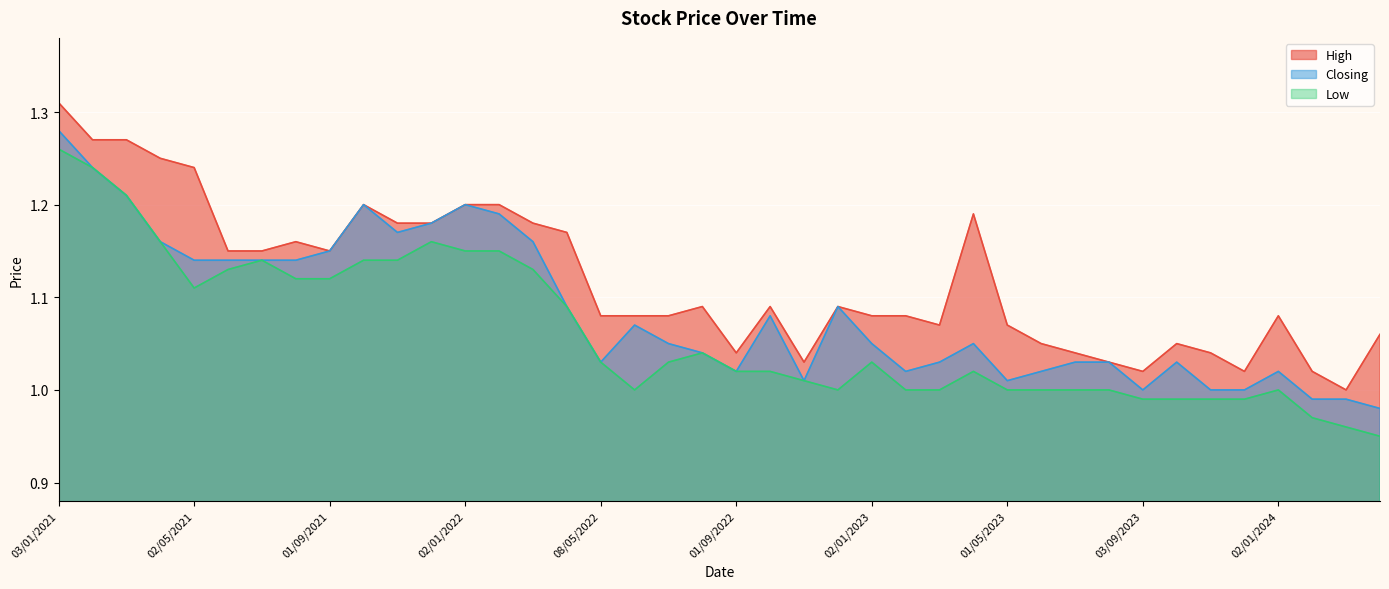

List the labels in order of Closing value, smallest first.

01/04/2024, 03/03/2024, 01/02/2024, 03/12/2023, 01/11/2023, 03/09/2023, 01/05/2023, 01/11/2022, 02/01/2024, 04/06/2023, 01/02/2023, 01/09/2022, 01/10/2023, 01/08/2023, 02/07/2023, 01/03/2023, 08/05/2022, 01/08/2022, 02/04/2023, 02/01/2023, 03/07/2022, 01/06/2022, 02/10/2022, 01/12/2022, 03/04/2022, 01/08/2021, 01/07/2021, 01/06/2021, 02/05/2021, 01/09/2021, 01/03/2022, 01/04/2021, 01/11/2021, 01/12/2021, 01/02/2022, 02/01/2022, 03/10/2021, 01/03/2021, 01/02/2021, 03/01/2021